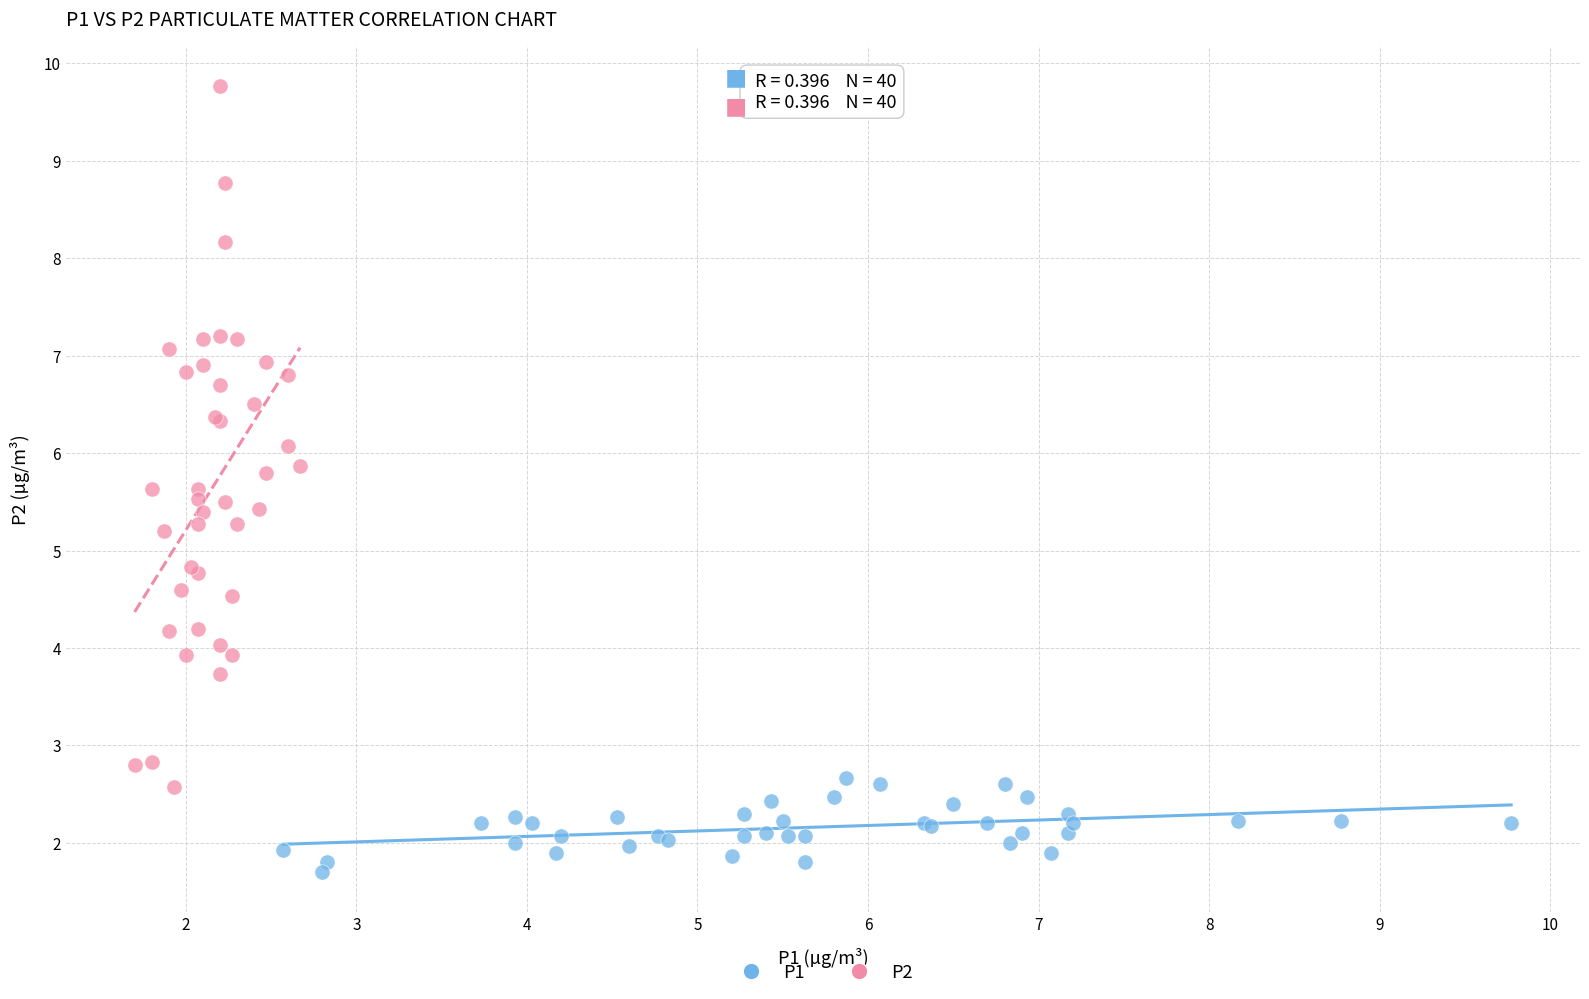

Which series reaches the minimum Y coordinate?

P1